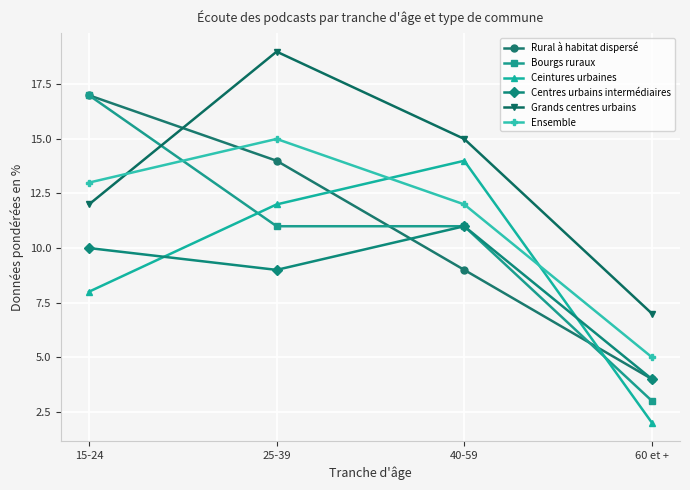

Reading left to right, list all the values displayed in this chart.

Rural à habitat dispersé: 15-24=17	25-39=14	40-59=9	60 et +=4
Bourgs ruraux: 15-24=17	25-39=11	40-59=11	60 et +=3
Ceintures urbaines: 15-24=8	25-39=12	40-59=14	60 et +=2
Centres urbains intermédiaires: 15-24=10	25-39=9	40-59=11	60 et +=4
Grands centres urbains: 15-24=12	25-39=19	40-59=15	60 et +=7
Ensemble: 15-24=13	25-39=15	40-59=12	60 et +=5